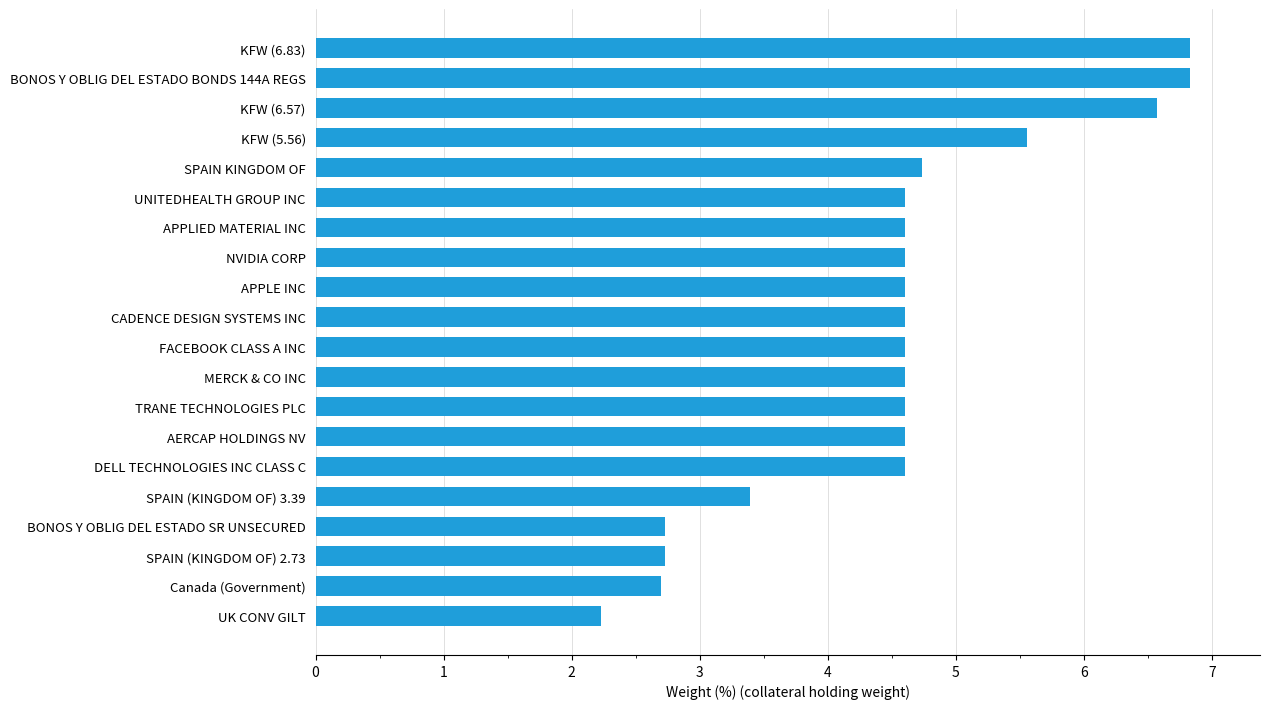

Are the bars grouped side by side (vs. stacked)?

No